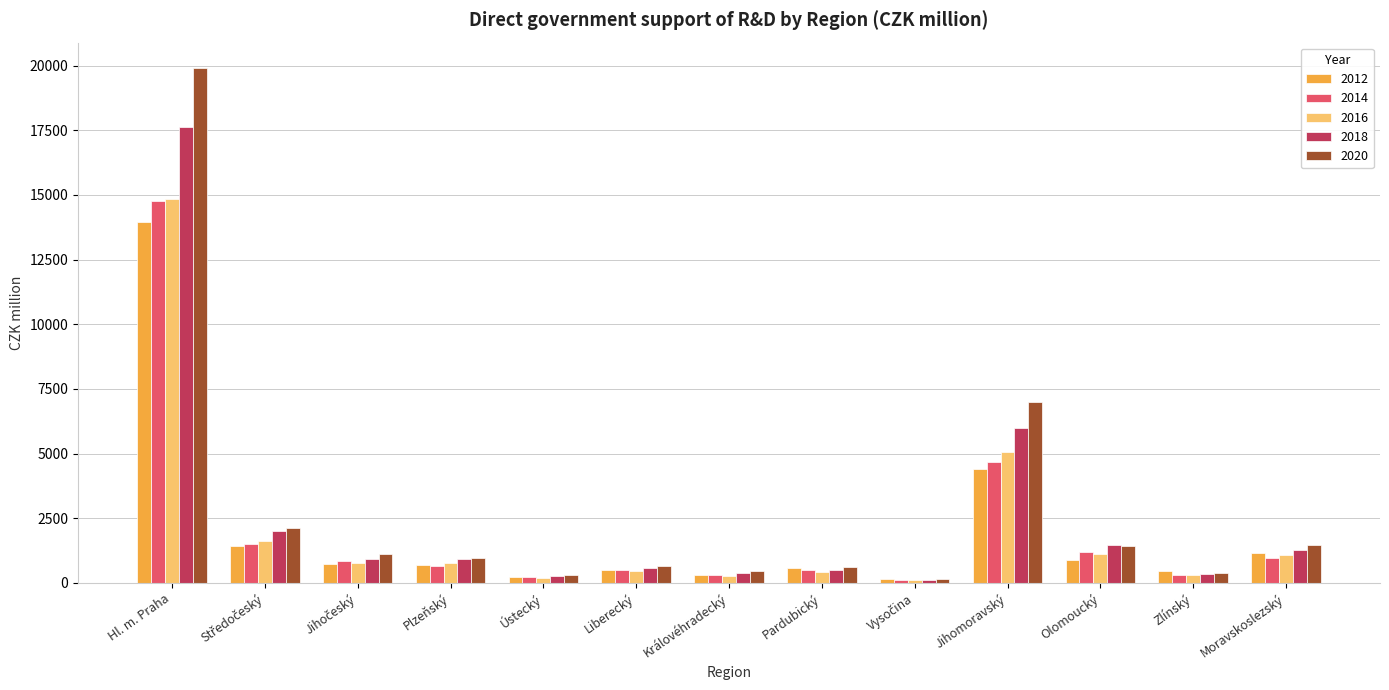

What is the spread (max minus min) of values at Moravskoslezský?

487.8